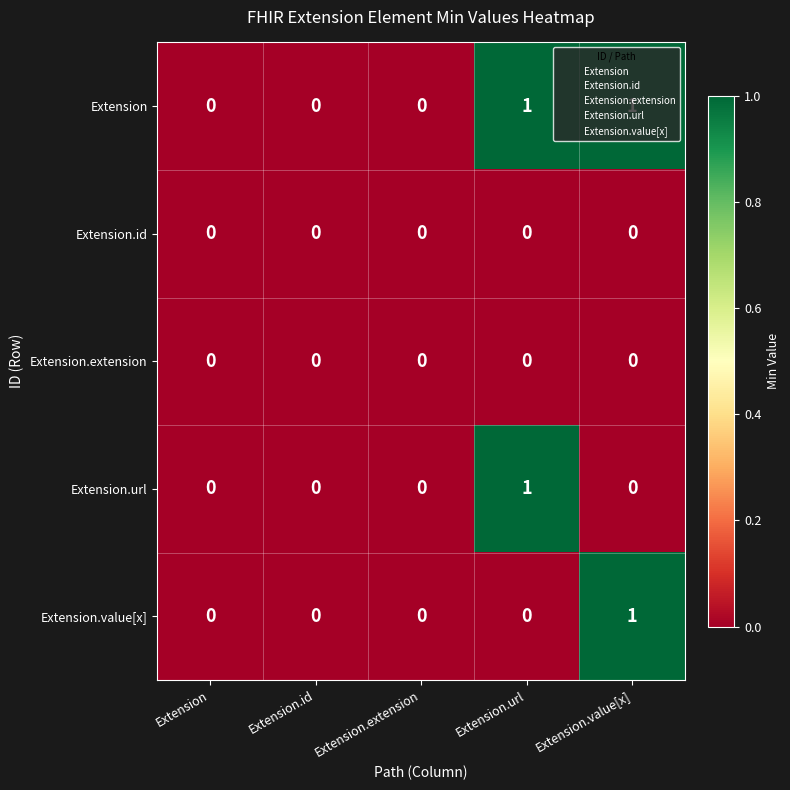

Which series has the largest total across all categories?

Extension